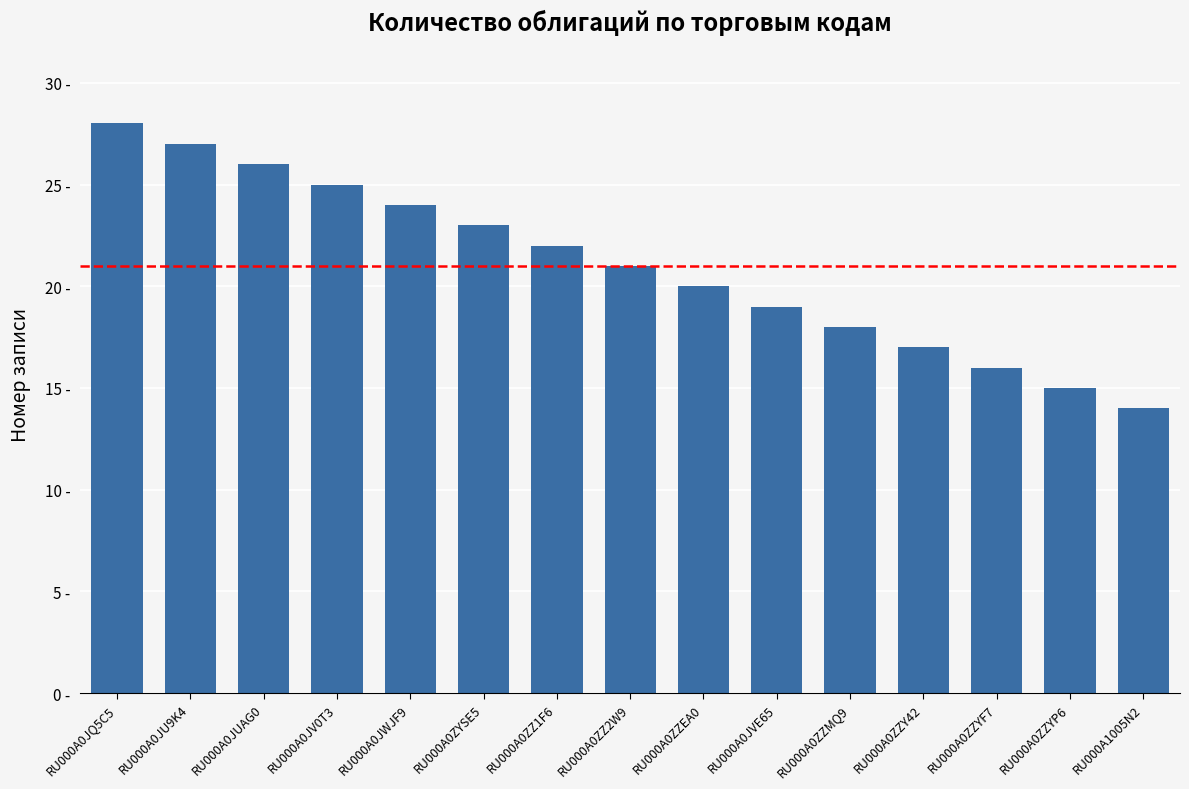

What is the ratio of the value at RU000A0JU9K4 to the value at RU000A0ZZ1F6?

1.2